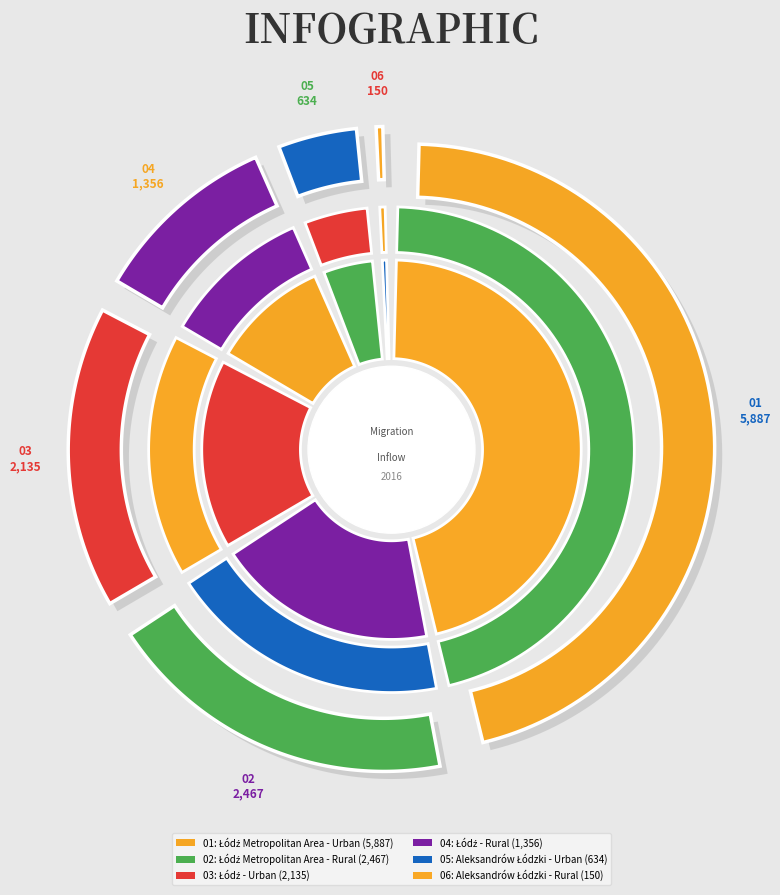

To the nearest percent, what is the average slice percentage?

17%